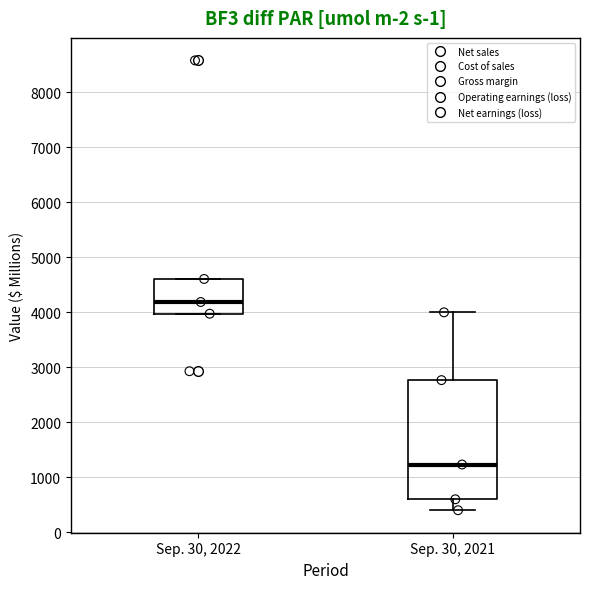

Where is the upper edge of the box for Sep. 30, 2022 on the y-axis? The values are not printed on the chart, so give them approximately, as read against the axis.

4600